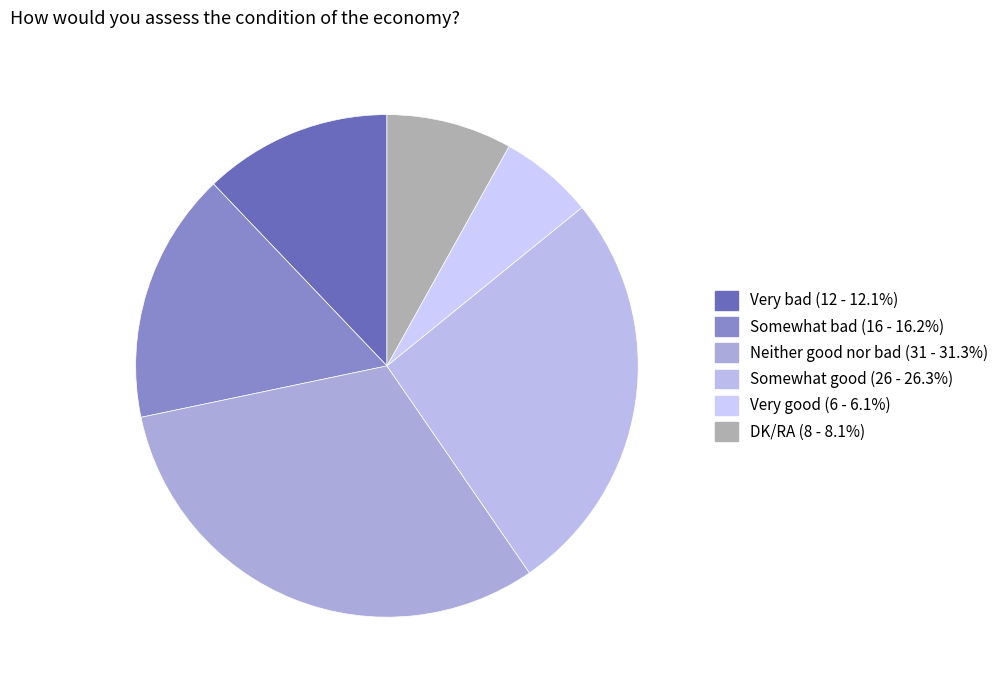

Count the number of slices in the pie.

6